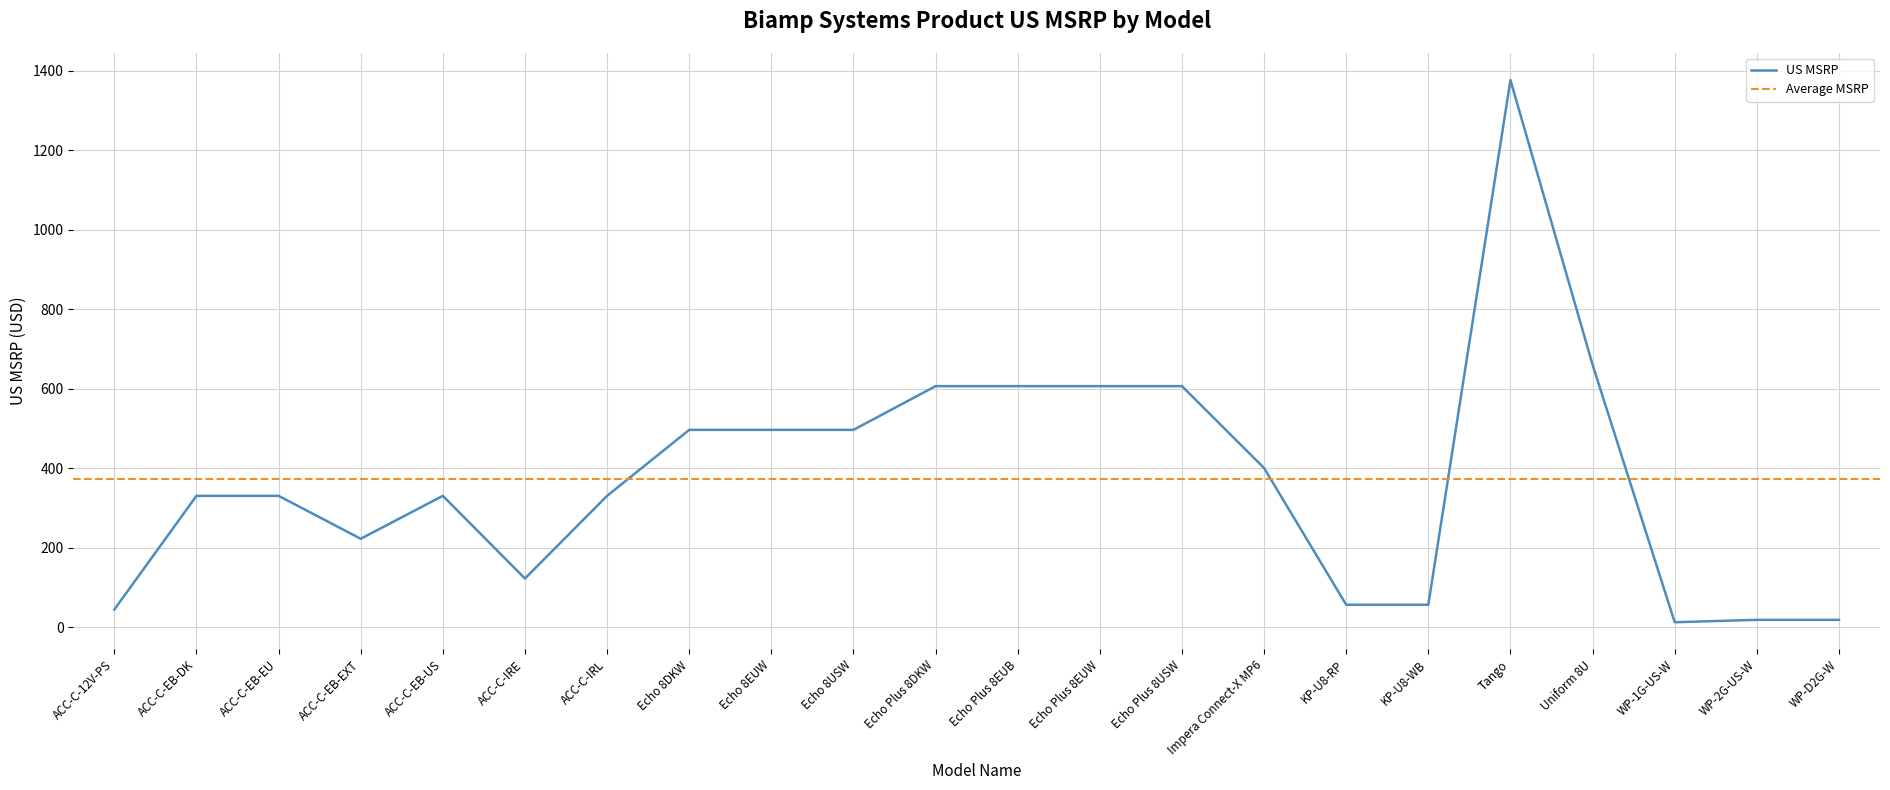

What position from the left is ACC-C-EB-US?

5